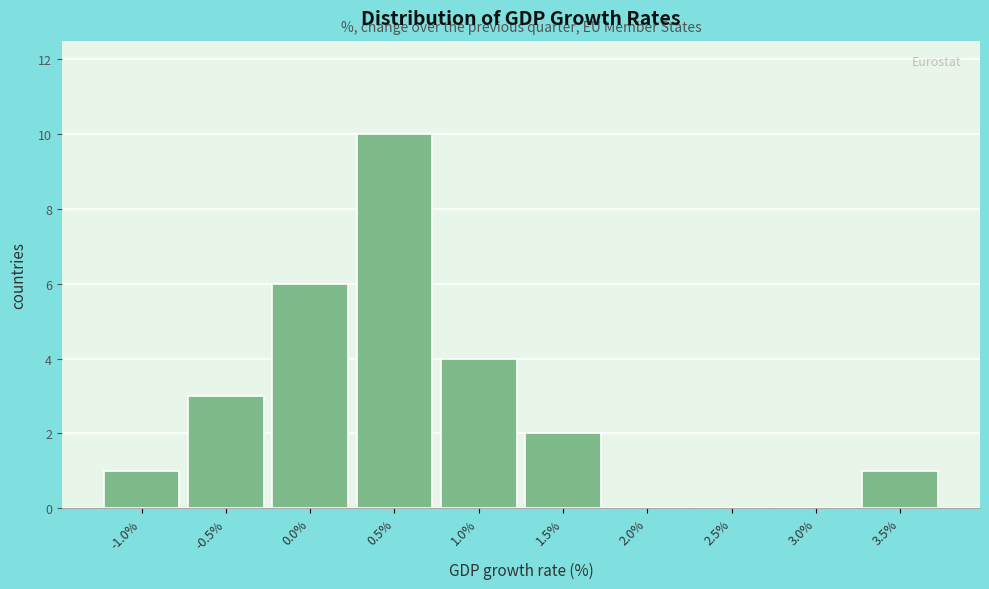

Reading left to right, transcribe all the data shown in this chart.

-1.0%=1	-0.5%=3	0.0%=6	0.5%=10	1.0%=4	1.5%=2	2.0%=0	2.5%=0	3.0%=0	3.5%=1